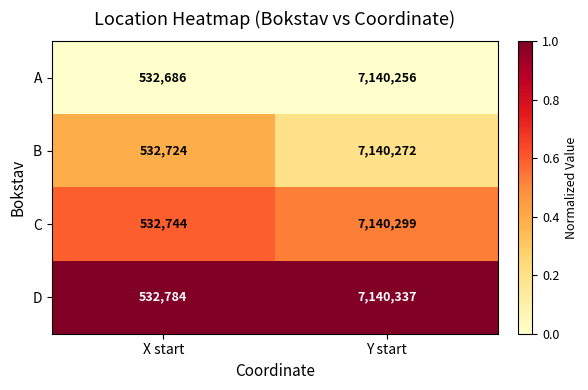

True or false: A has a value of 4080381 at Y start.

False